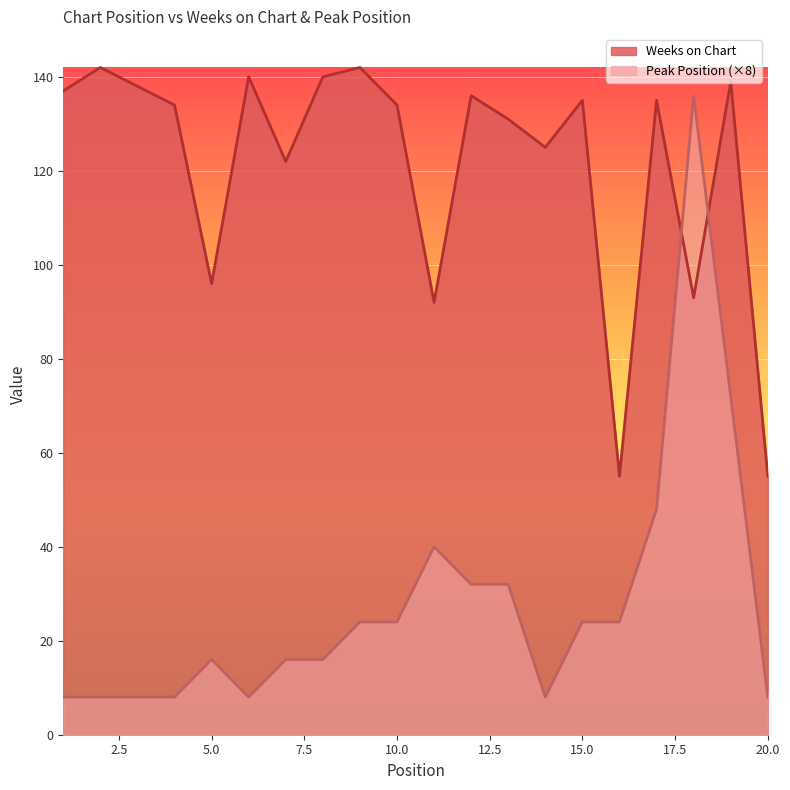

At which category is the sum across all series the highest?

18